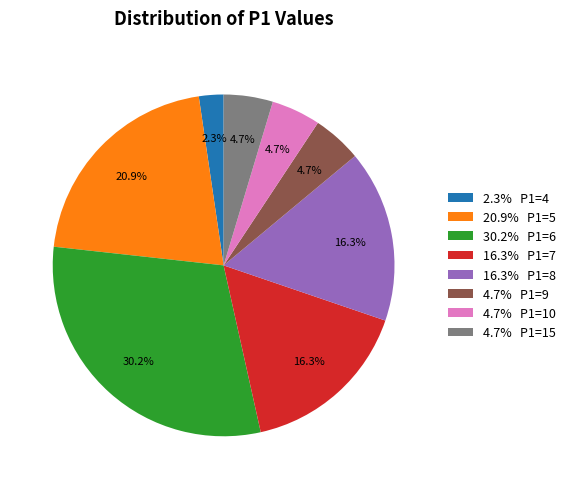

What is the ratio of the value at 4.7% P1=9 to the value at 4.7% P1=10?

1.0